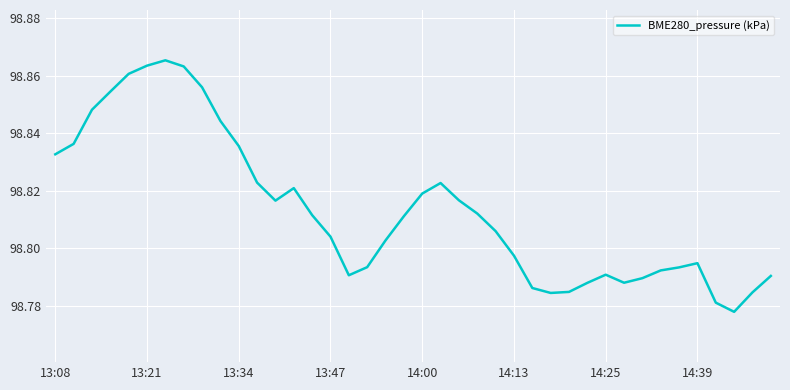

How many lines are shown in the chart?

1